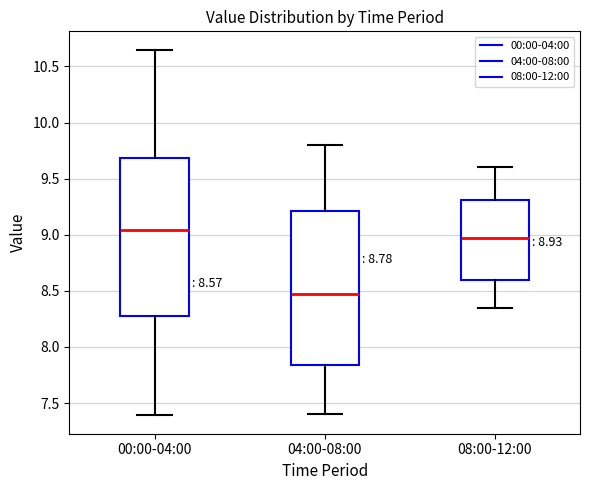

Which box's median line is the lowest?

04:00-08:00